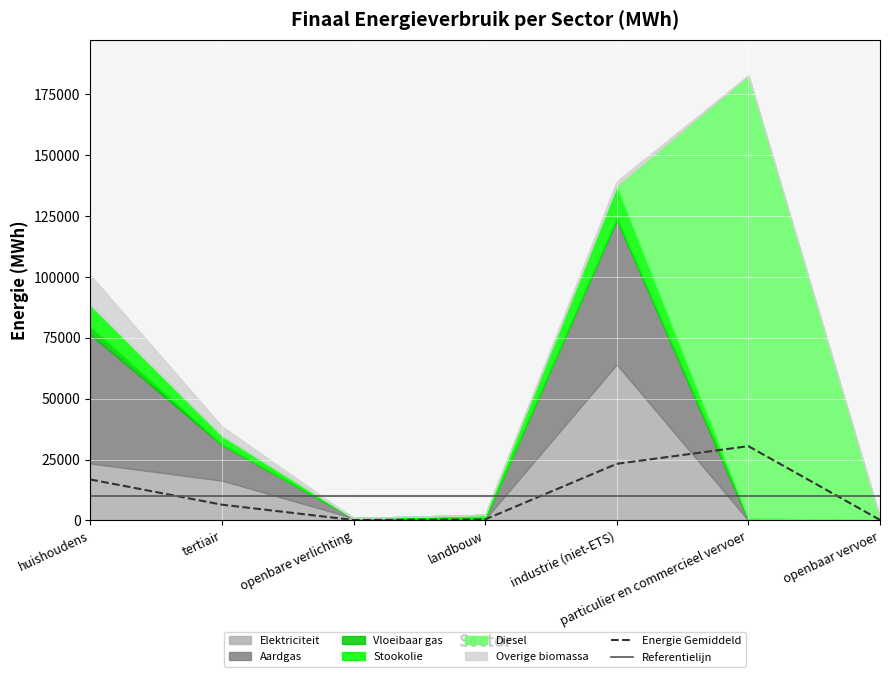

Which category has the lowest value across all series?

openbare verlichting